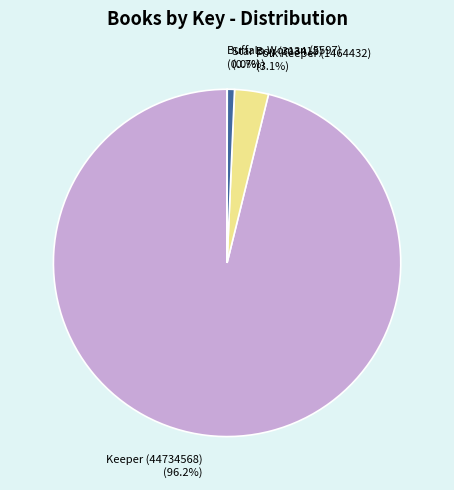

What is the ratio of the value at Keeper (44734568) to the value at Star Boy (313418)?

142.7